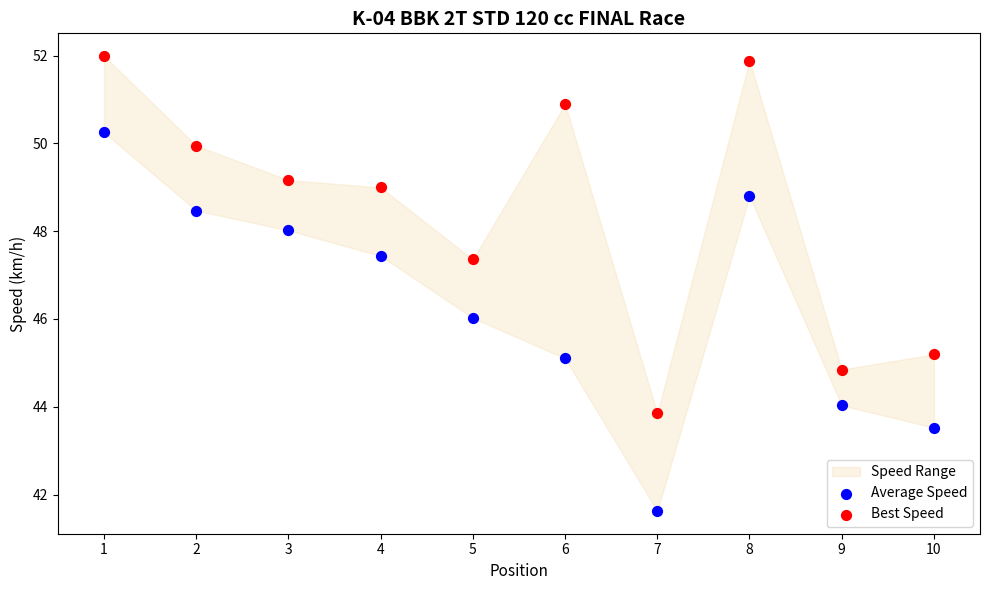

Which series has the widest spread of Y values?

Average Speed